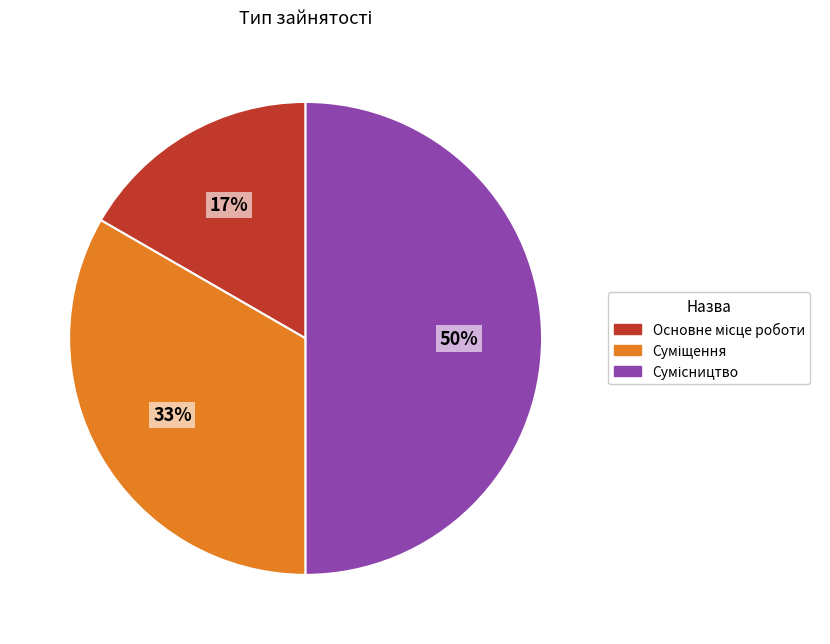

To the nearest percent, what is the difference between the largest and smallest slice percentages?

33%